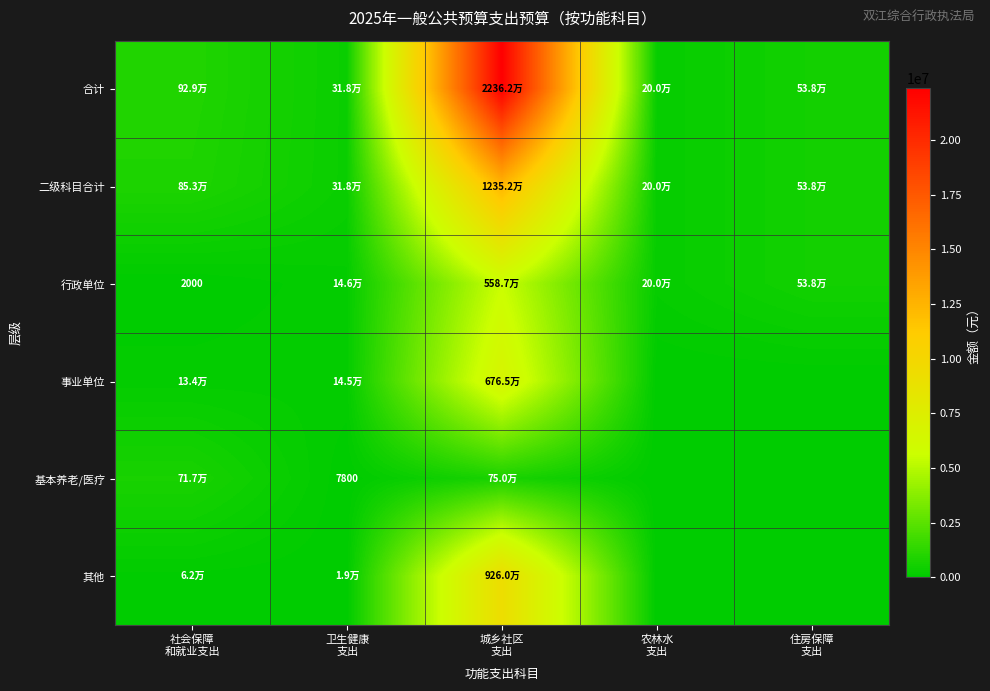

Rank the series by their maximum value, from highest to lowest.

合计, 二级科目合计, 其他, 事业单位, 行政单位, 基本养老/医疗